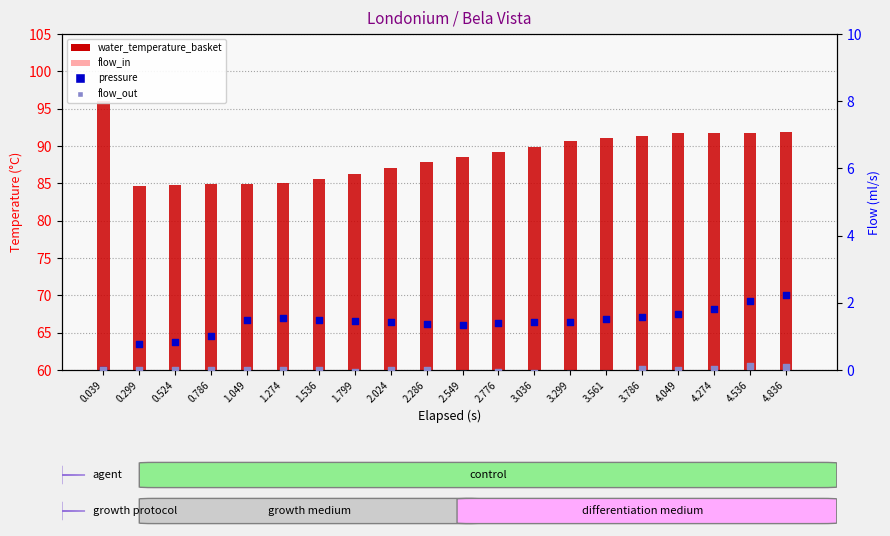

At which category is the sum across all series the highest?

4.836